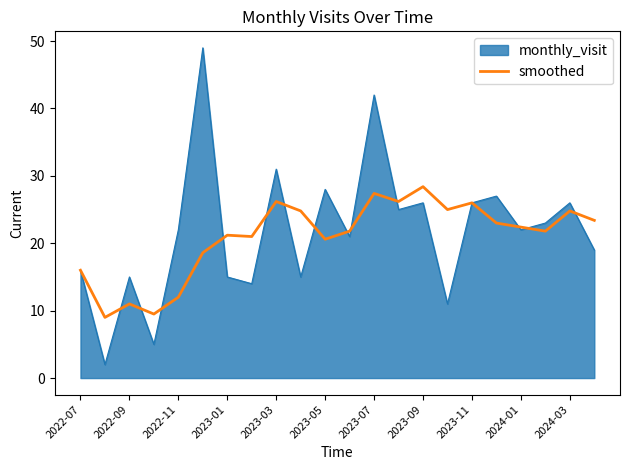

How many lines are shown in the chart?

2